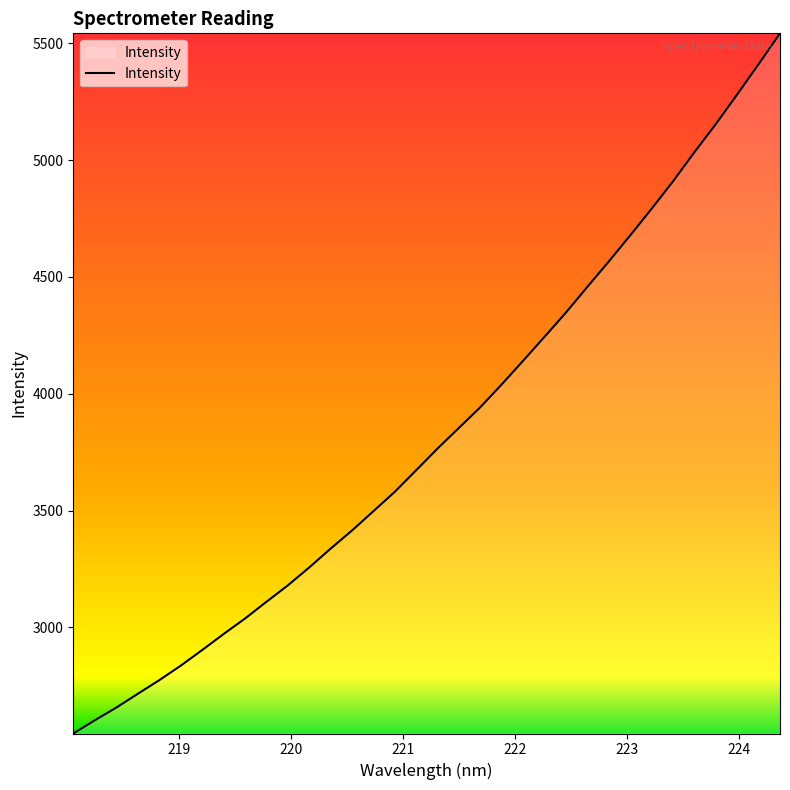

What is the greatest value displayed?

5542.2